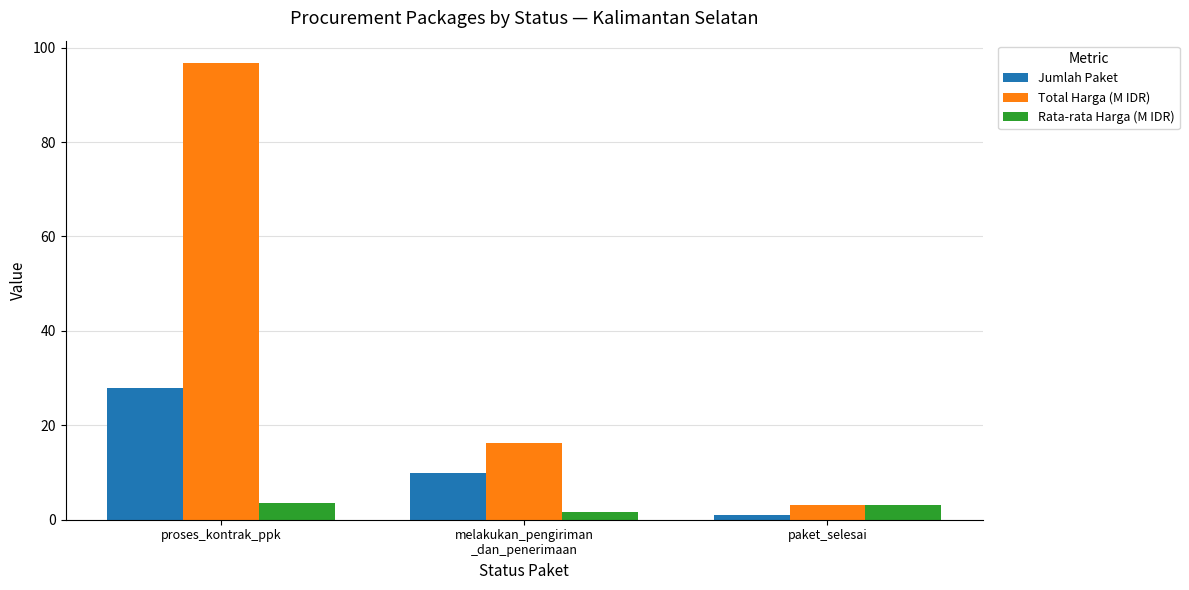

What value does the Rata-rata Harga (M IDR) series have at proses_kontrak_ppk?

3.5